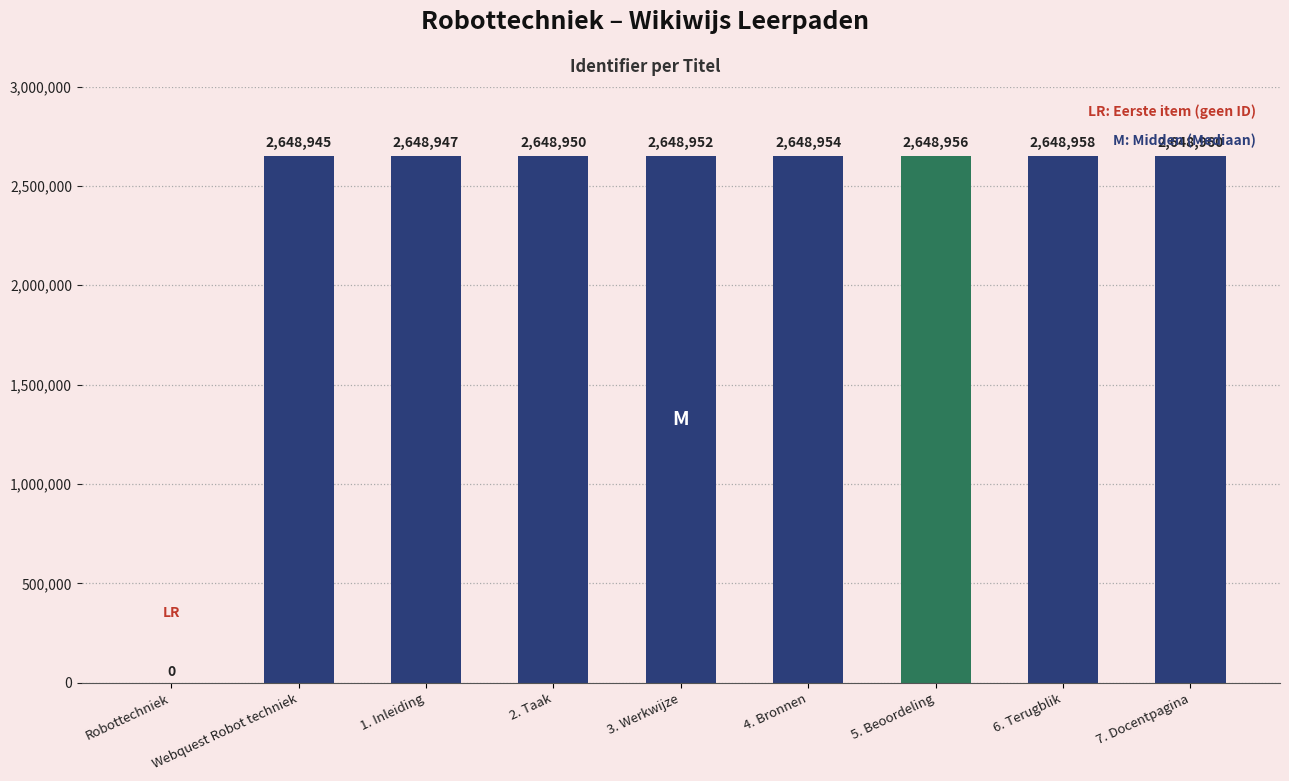

Reading left to right, list all the values displayed in this chart.

0	2648945	2648947	2648950	2648952	2648954	2648956	2648958	2648960